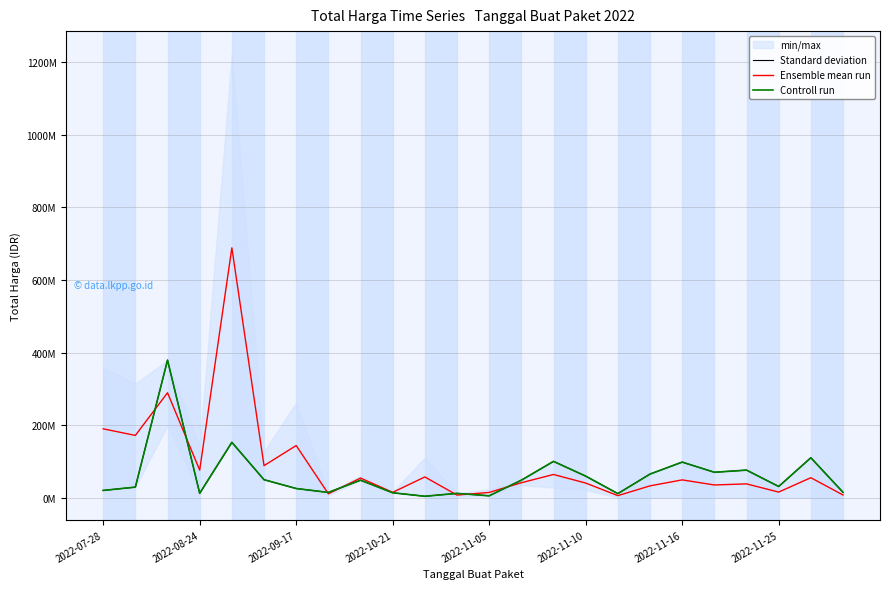

At 23, list the series in order from smallest to largest.

Ensemble mean run, Standard deviation, Controll run